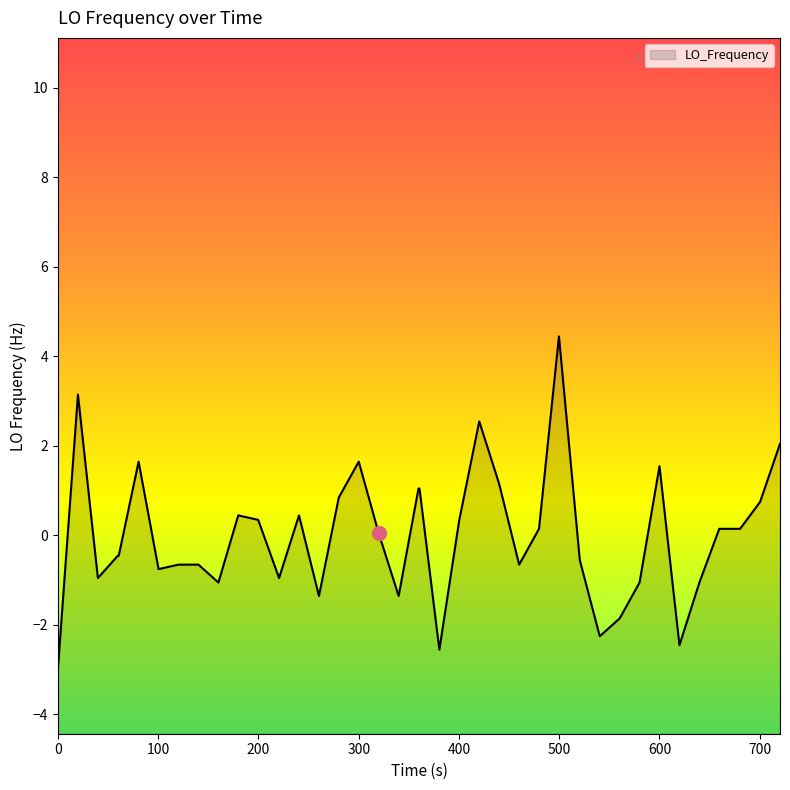

Does the chart display data point markers on the line(s)?

No